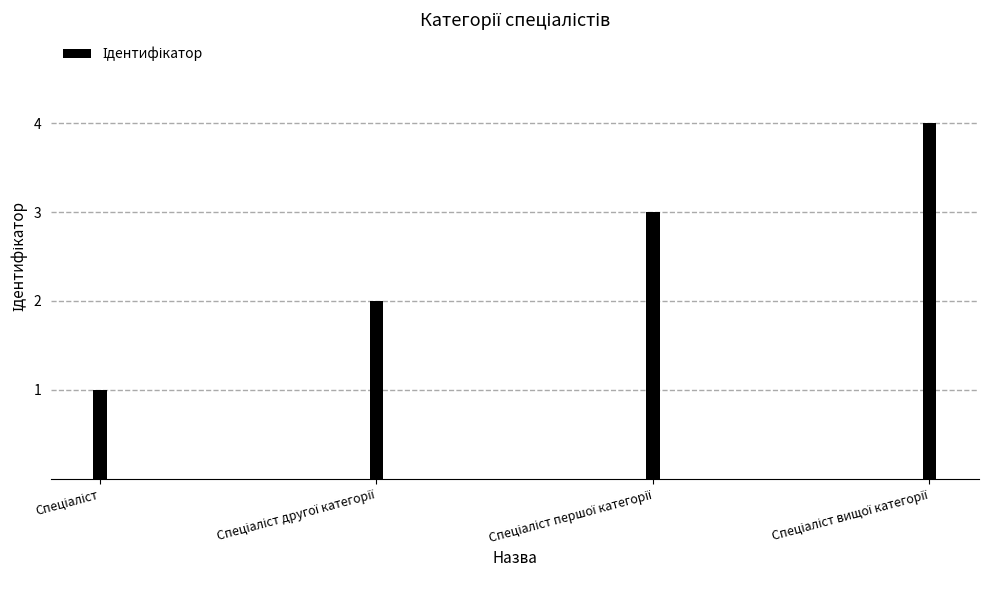

What is the greatest value displayed?

4